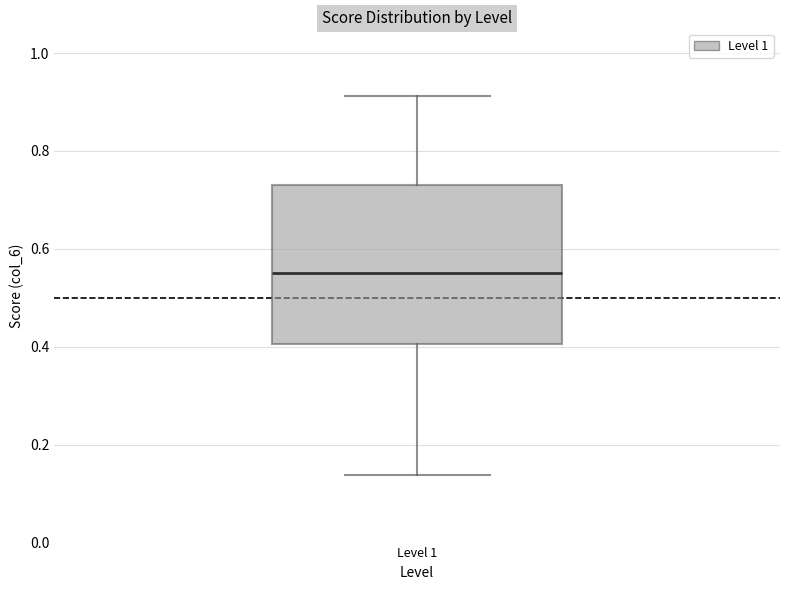

Read this box plot against the y-axis: the position of the median line, the range covered by the box, and the ends of both whiskers. The values are not printed on the chart, so give them approximately, as read against the axis.

median 0.56, box 0.40 to 0.74, whiskers 0.14 to 0.92